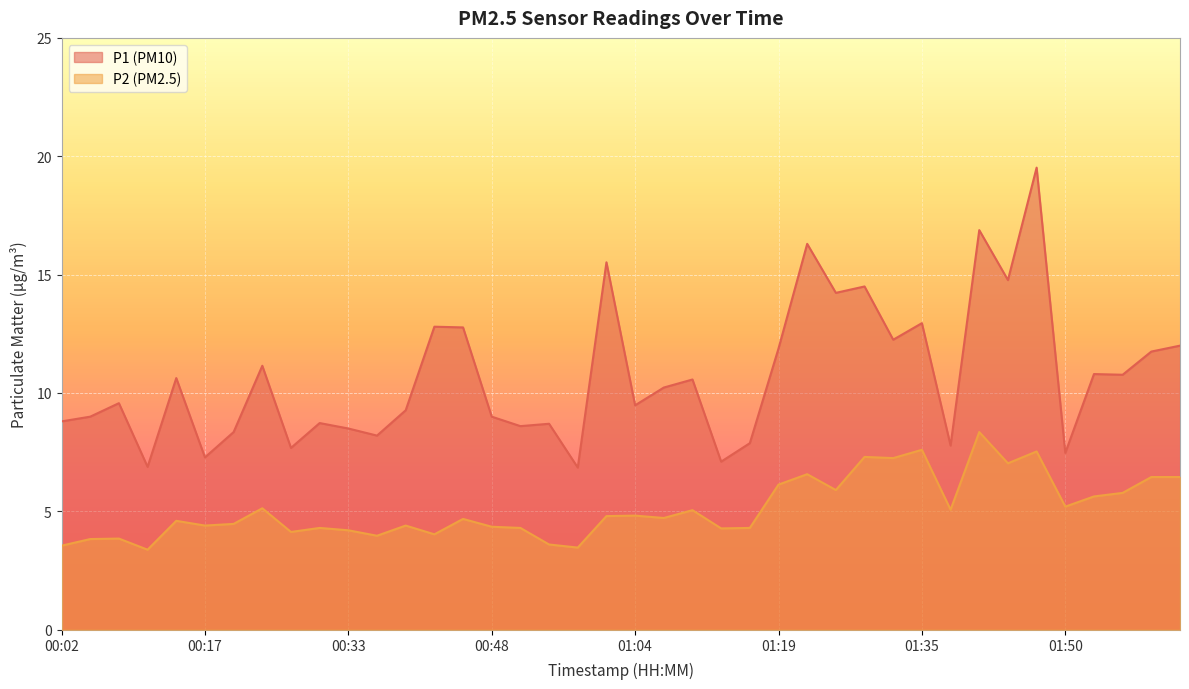

What is the difference between the second highest and minimum values in the P1 series?

10.0